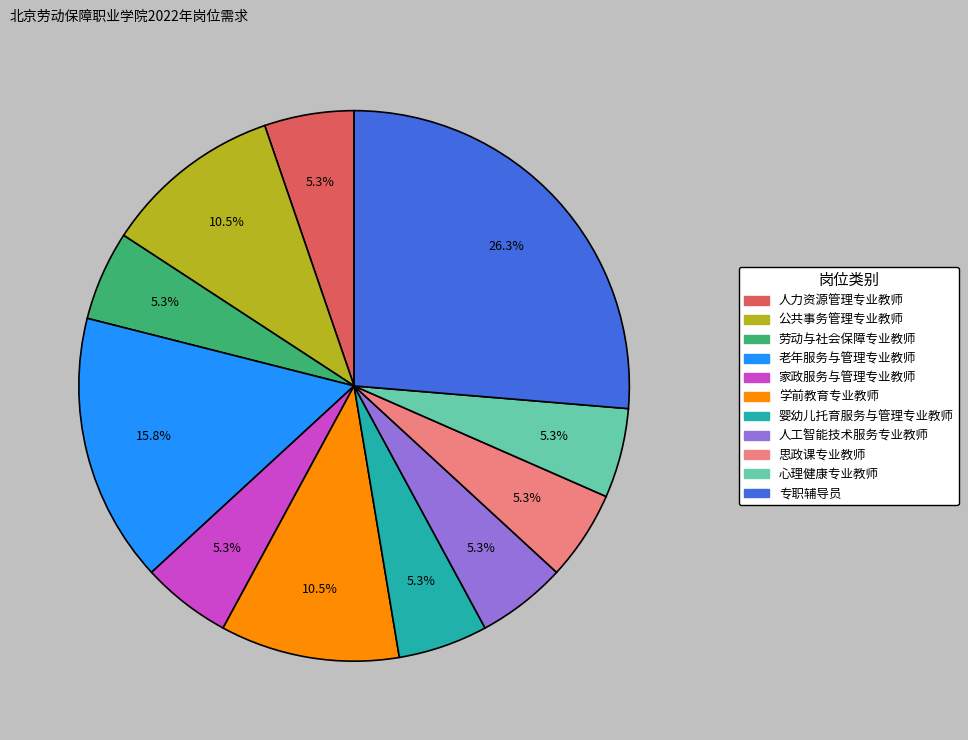

The 老年服务与管理专业教师 slice represents 10% of the pie. True or false?

False